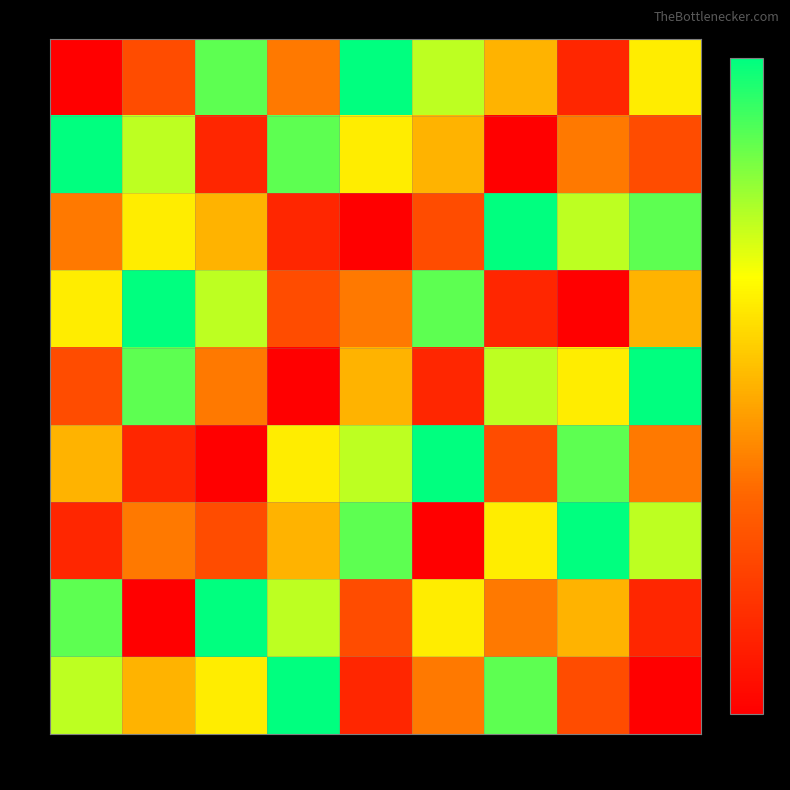

What is the total value across all series at 3?

45